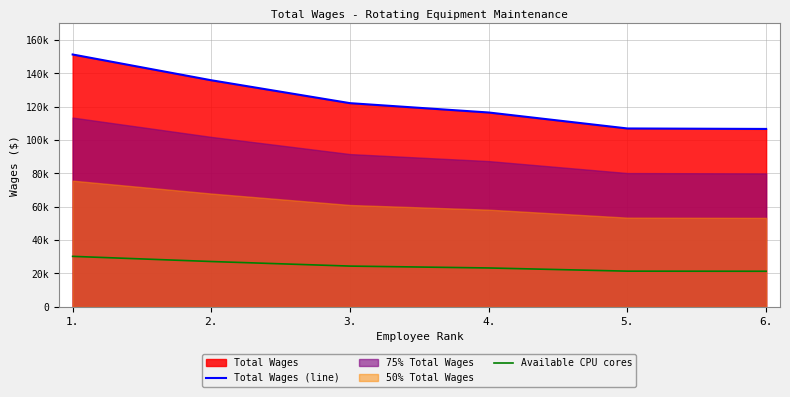

Does the chart have visible grid lines?

Yes